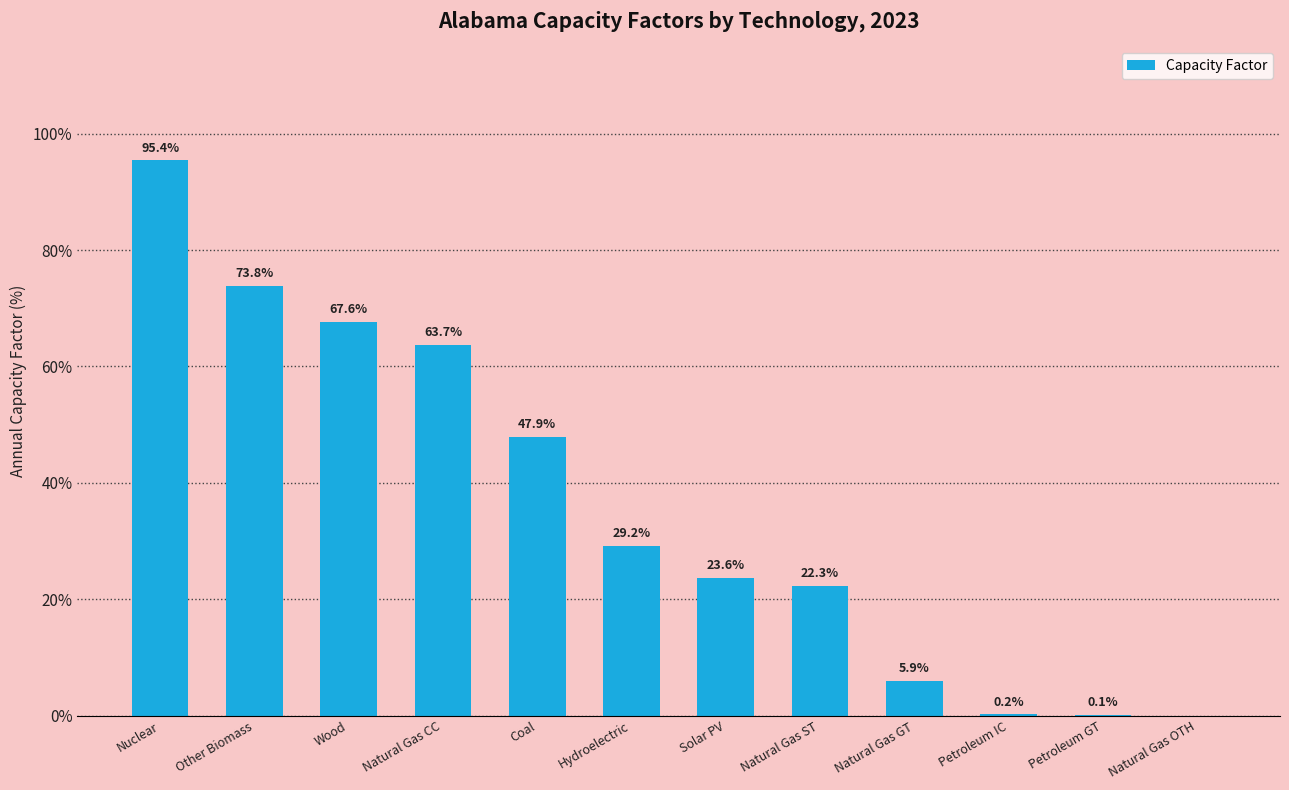

What is the sum of the values at Natural Gas GT and Petroleum IC?

6.1